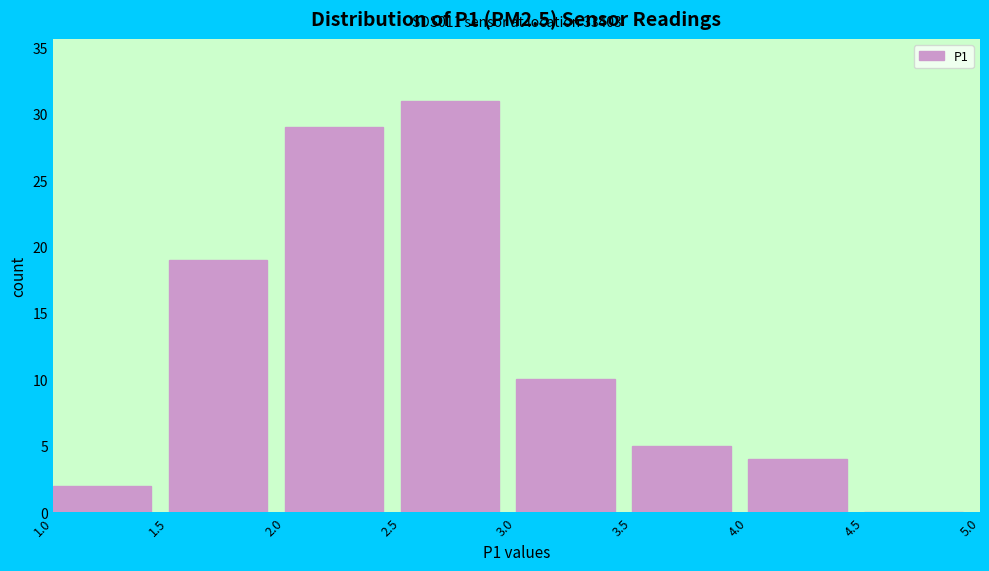

Which range on the x-axis has the tallest bar?

2.5 to 3.0